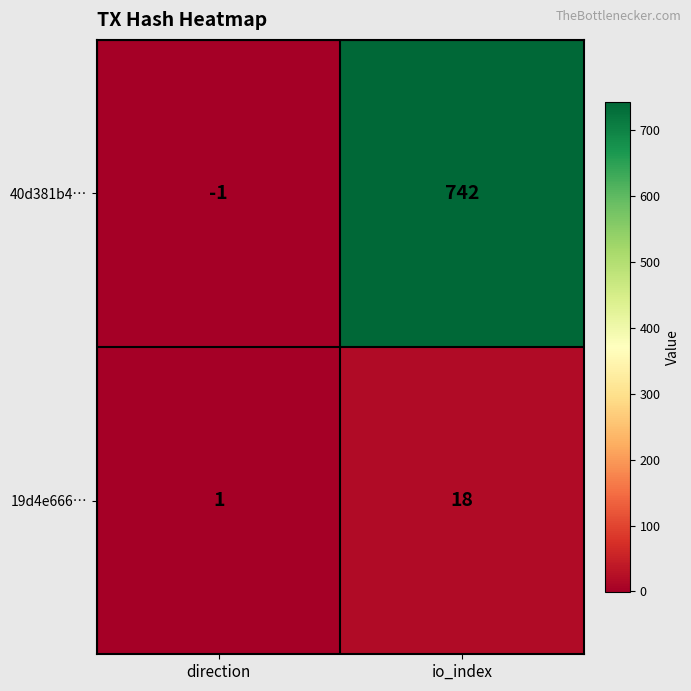

The value of 40d381b4… at direction is -1. True or false?

True